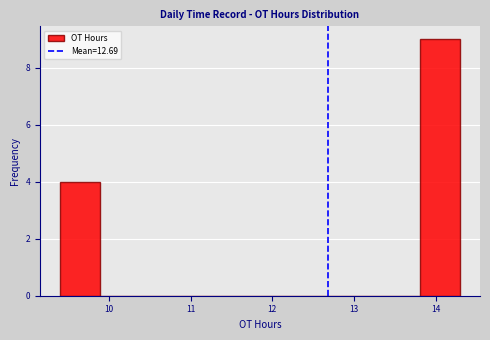

Reading left to right, list every bar in this chart as the range it spans on the x-axis followed by its height. Neither the bar edges nor the heights are printed on the chart, so give them approximately, as read against the axes.

9.40 to 9.89: 4
9.89 to 10.38: 0
10.38 to 10.87: 0
10.87 to 11.36: 0
11.36 to 11.85: 0
11.85 to 12.34: 0
12.34 to 12.83: 0
12.83 to 13.32: 0
13.32 to 13.81: 0
13.81 to 14.30: 9